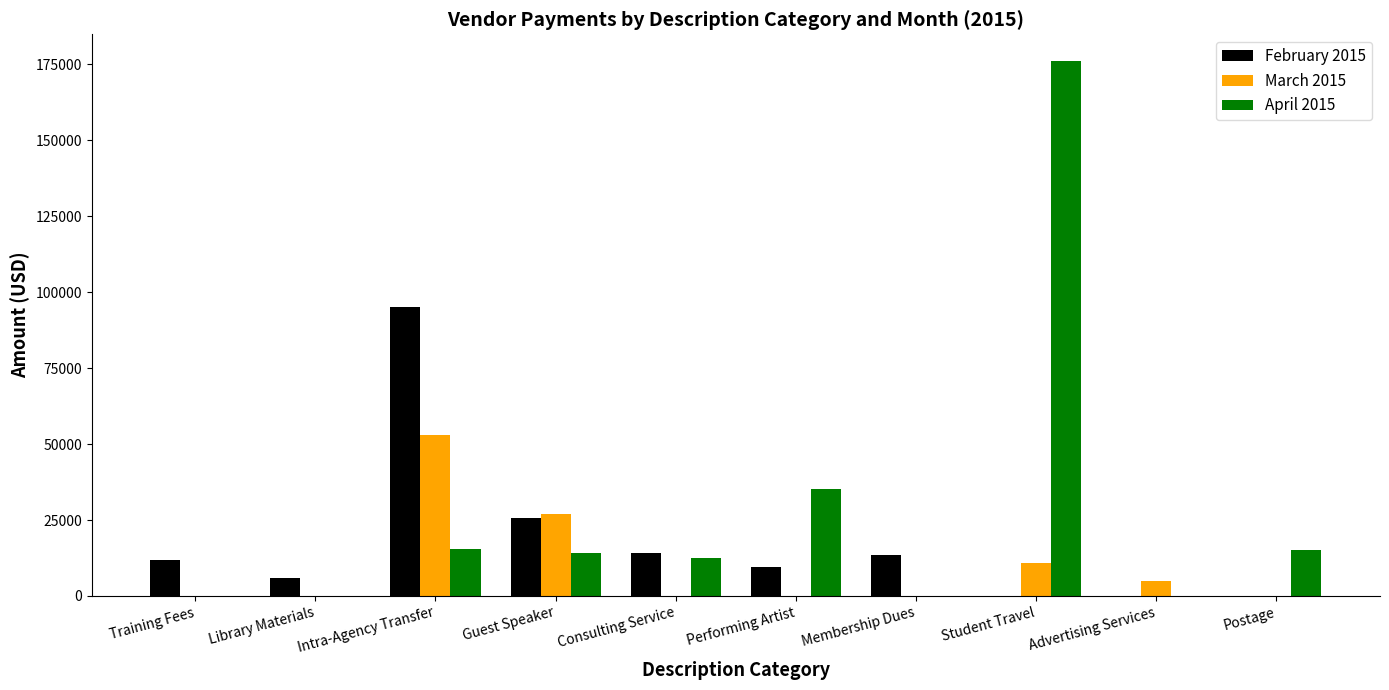

What is the total value across all series at Membership Dues?

13504.0